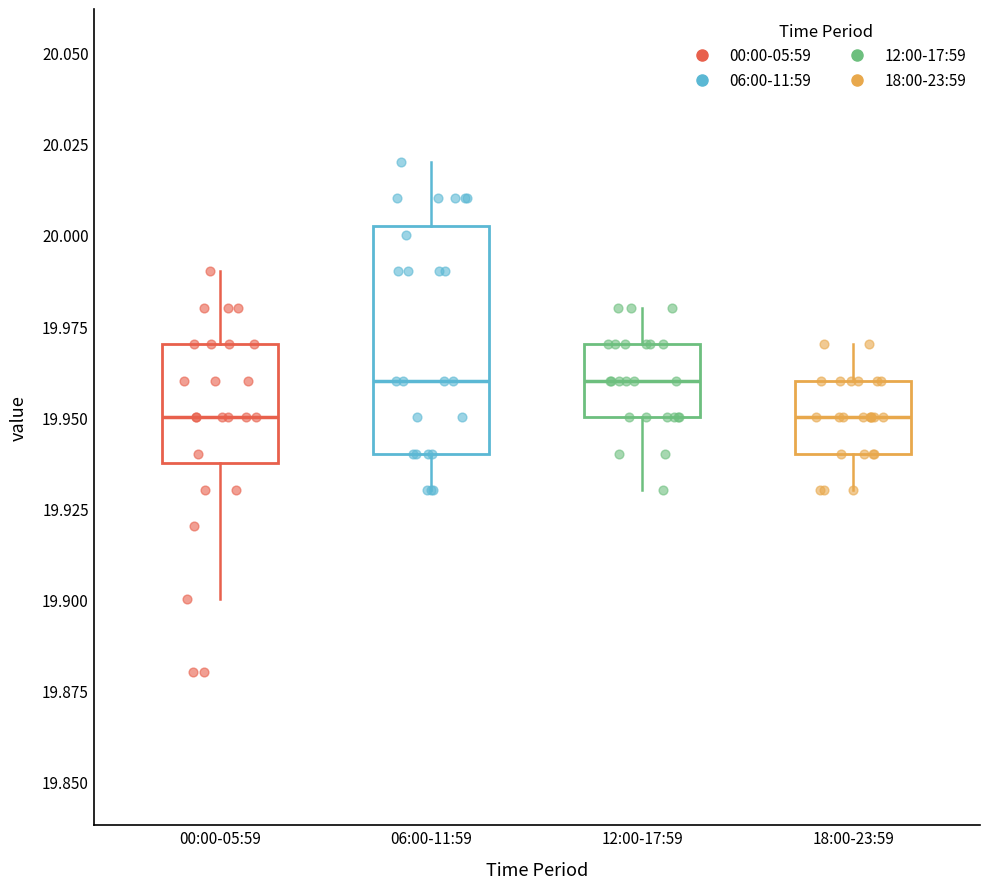

Reading left to right, transcribe this box plot: for each box, give where its median line is, the range the box spans, and where its two whiskers end, as read against the y-axis. The values are not printed on the chart, so give them approximately, as read against the axis.

00:00-05:59: median 19.950, box 19.940 to 19.970, whiskers 19.900 to 19.990
06:00-11:59: median 19.960, box 19.940 to 20.005, whiskers 19.930 to 20.020
12:00-17:59: median 19.960, box 19.950 to 19.970, whiskers 19.930 to 19.980
18:00-23:59: median 19.950, box 19.940 to 19.960, whiskers 19.930 to 19.970